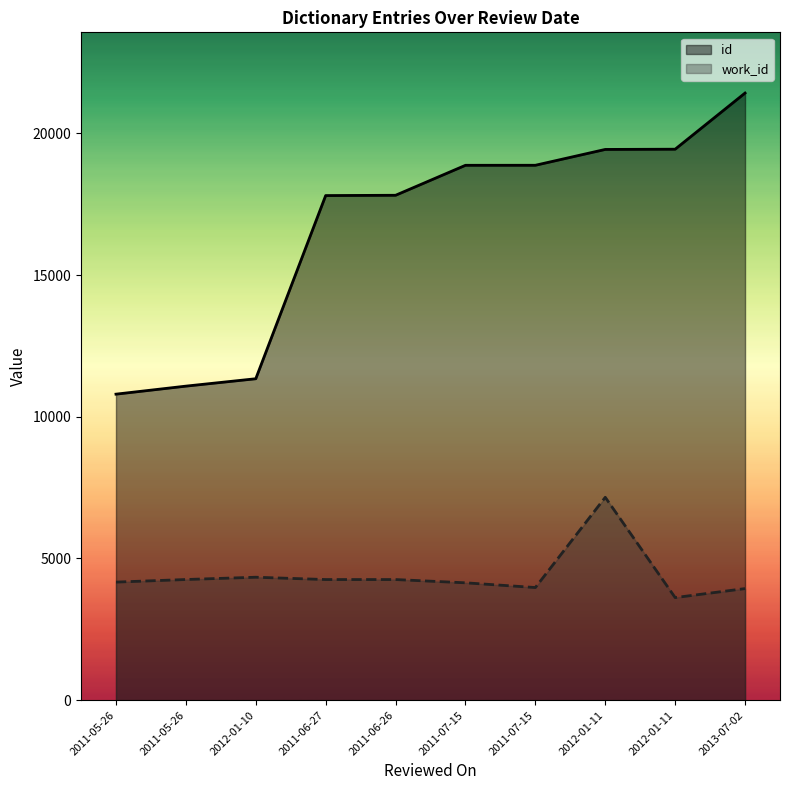

What is the difference between the second highest and second lowest values in the work_id series?

401